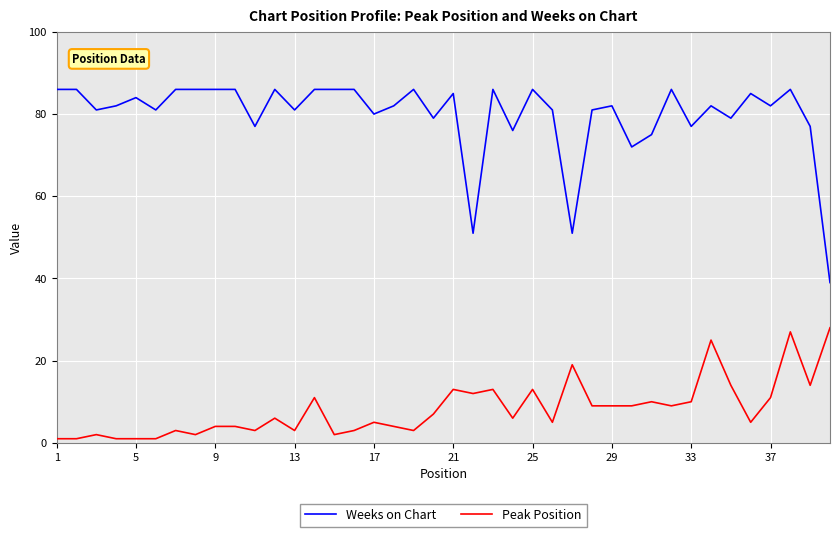

Which series has the largest total across all categories?

Weeks on Chart